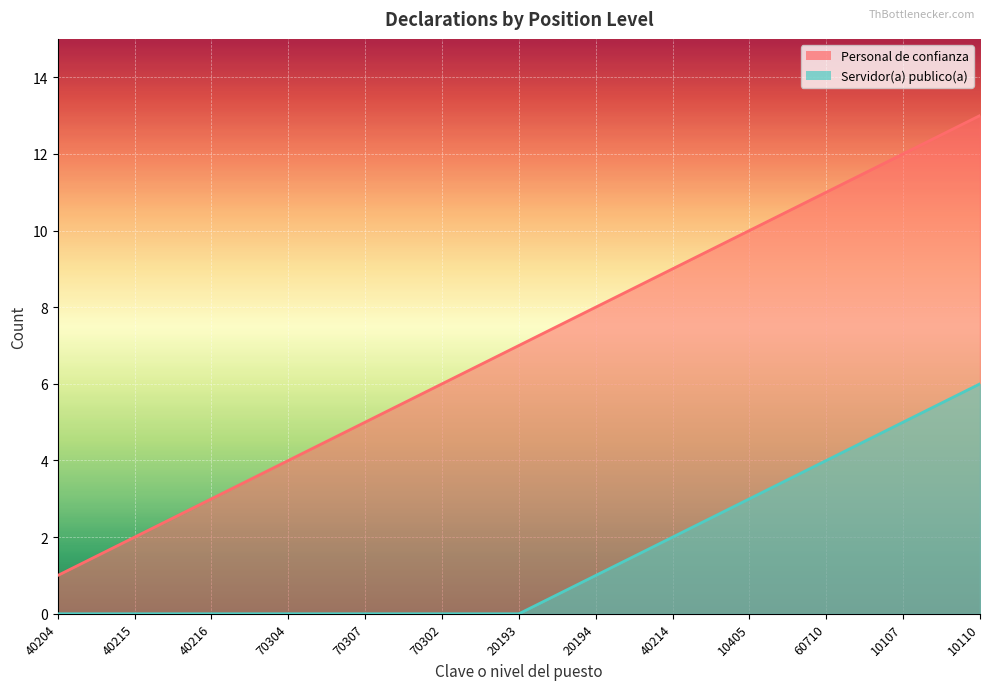

Which series changed the most between 40215 and 10405?

Personal de confianza